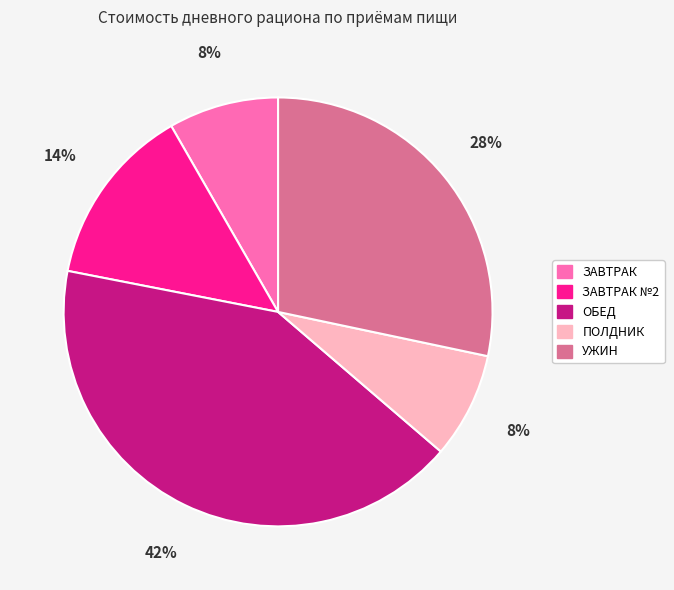

To the nearest percent, what is the difference between the largest and smallest slice percentages?

34%